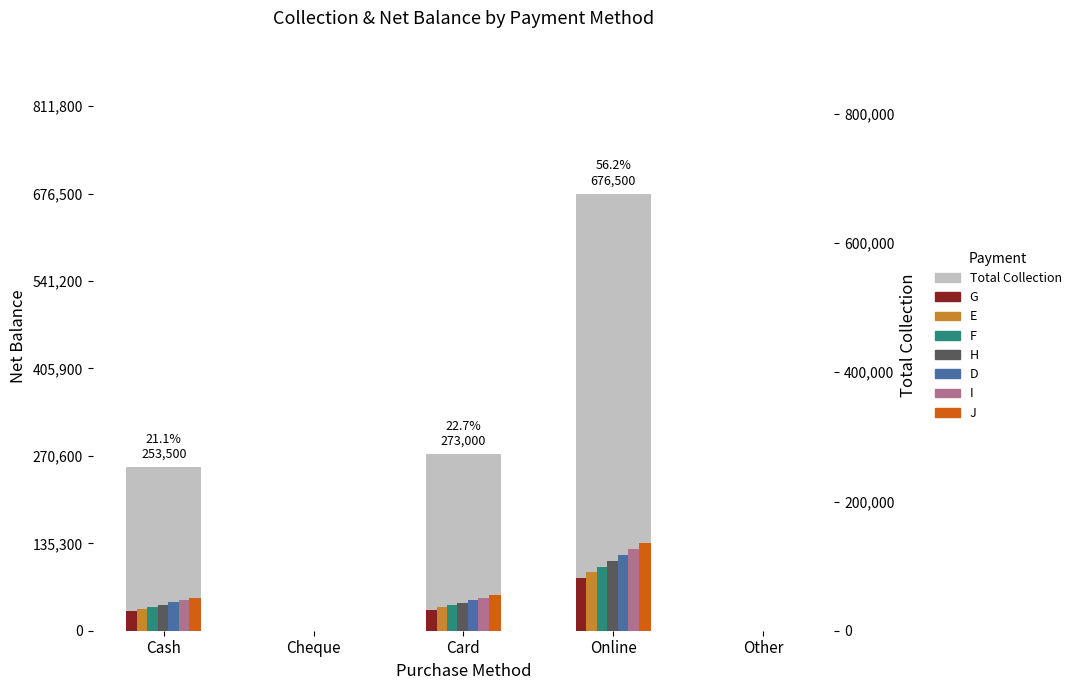

Where is Method-1 nearest to the value 40590?

Card